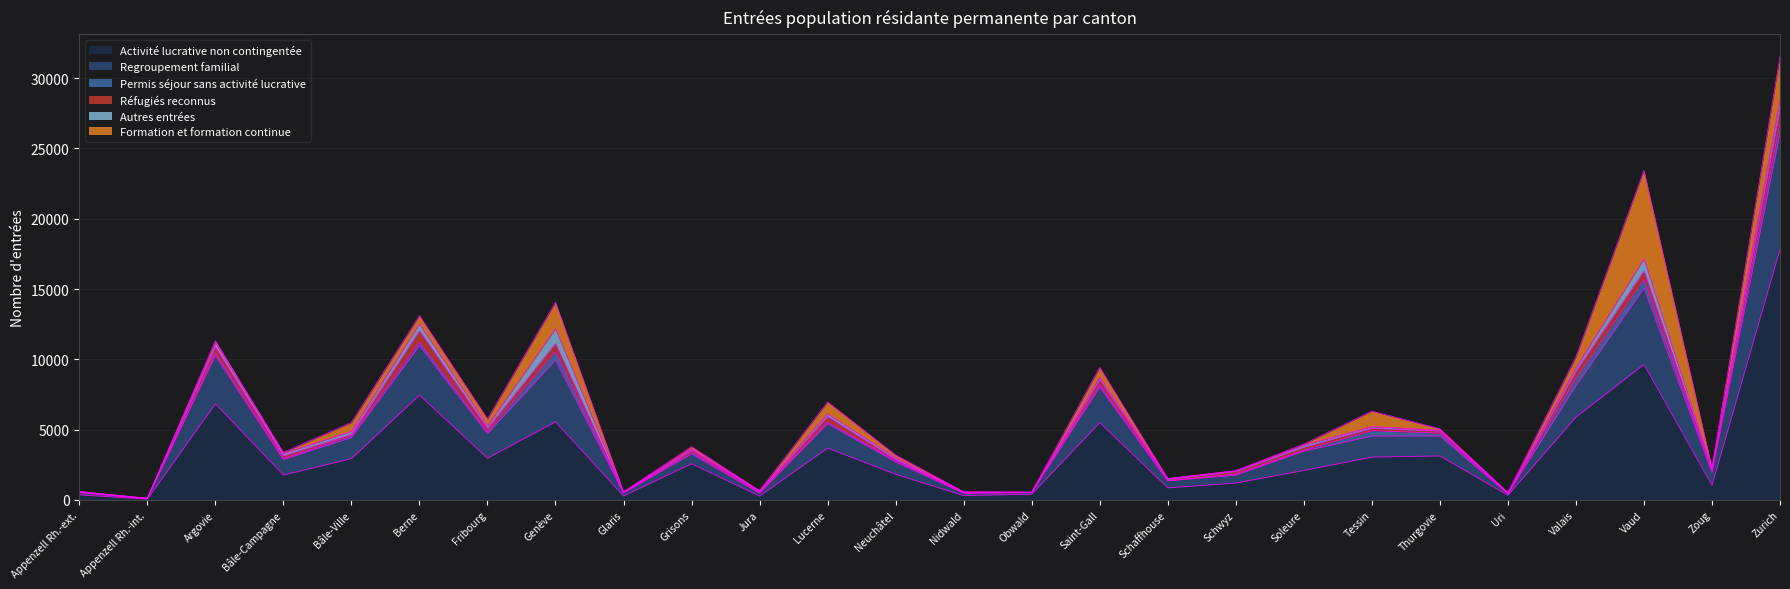

What position from the left is Saint-Gall?

16